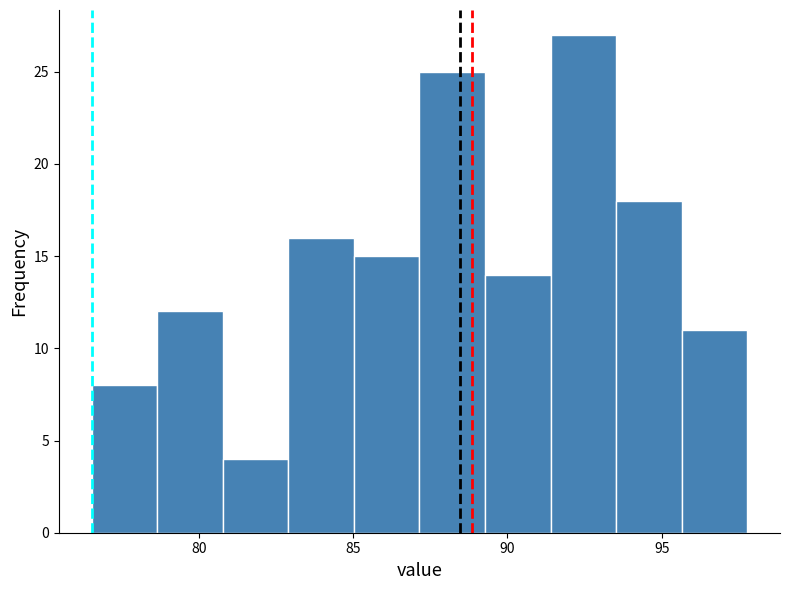

Reading left to right, list every bar in this chart as the range it spans on the x-axis followed by its height. Neither the bar edges nor the heights are printed on the chart, so give them approximately, as read against the axes.

76.5 to 78.5: 8
78.5 to 81.0: 12
81.0 to 83.0: 4
83.0 to 85.0: 16
85.0 to 87.0: 15
87.0 to 89.5: 25
89.5 to 91.5: 14
91.5 to 93.5: 27
93.5 to 95.5: 18
95.5 to 98.0: 11